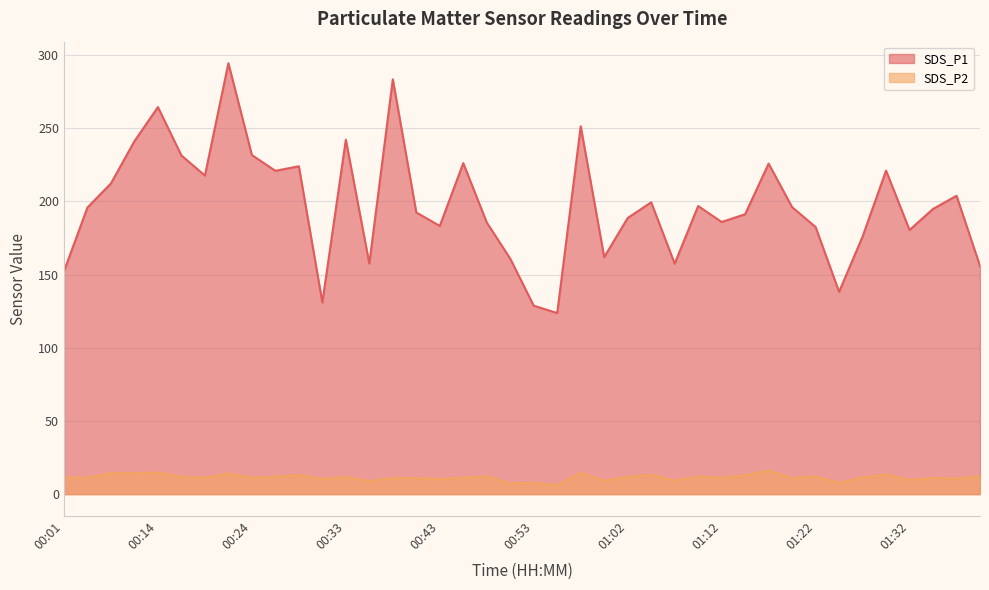

True or false: SDS_P2 and SDS_P1 intersect in this chart.

False